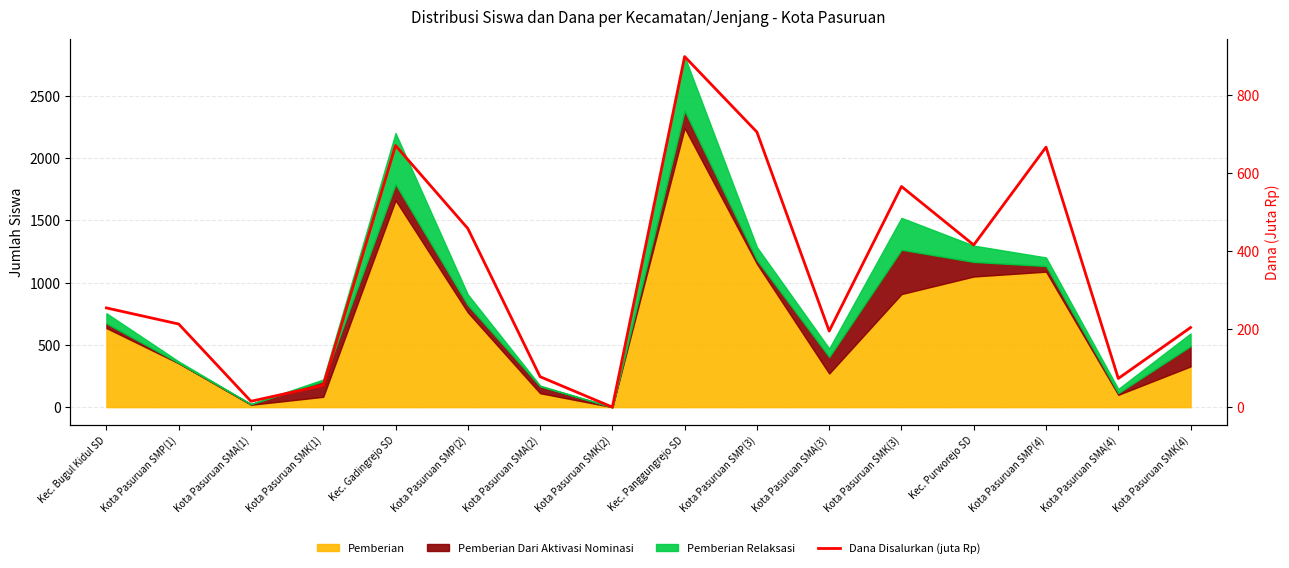

How many categories are shown in the chart?

16